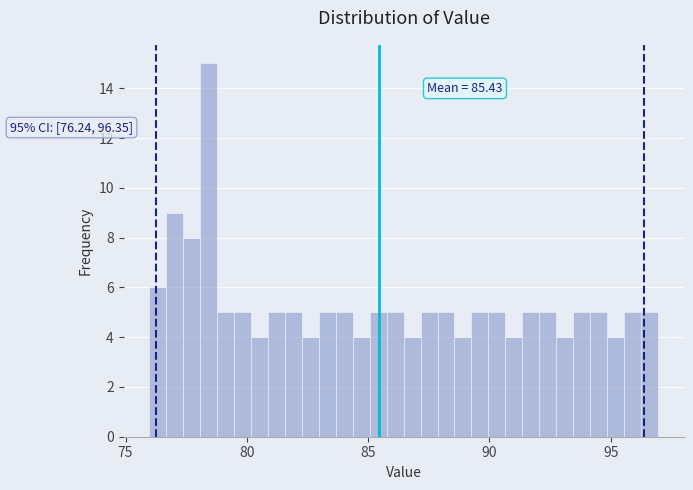

Around what value on the x-axis is the tallest bar? Give the approximate position of its centre, as read against the axis.

78.5